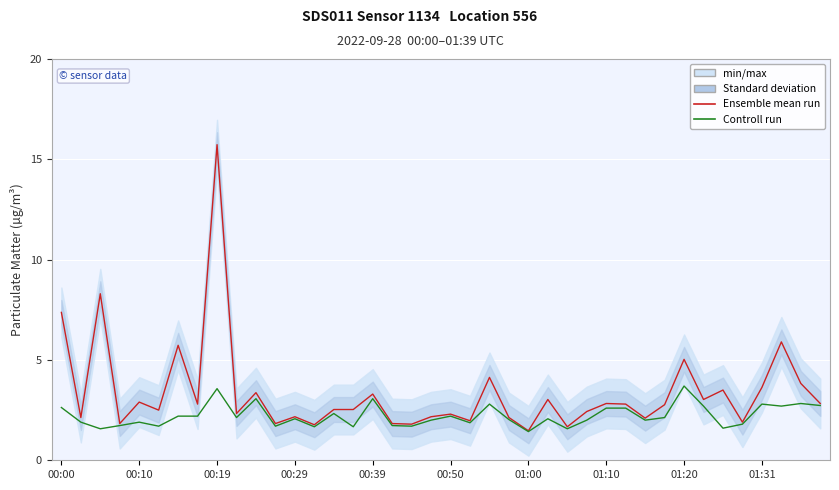

True or false: Controll run and Ensemble mean run cross at least once.

False